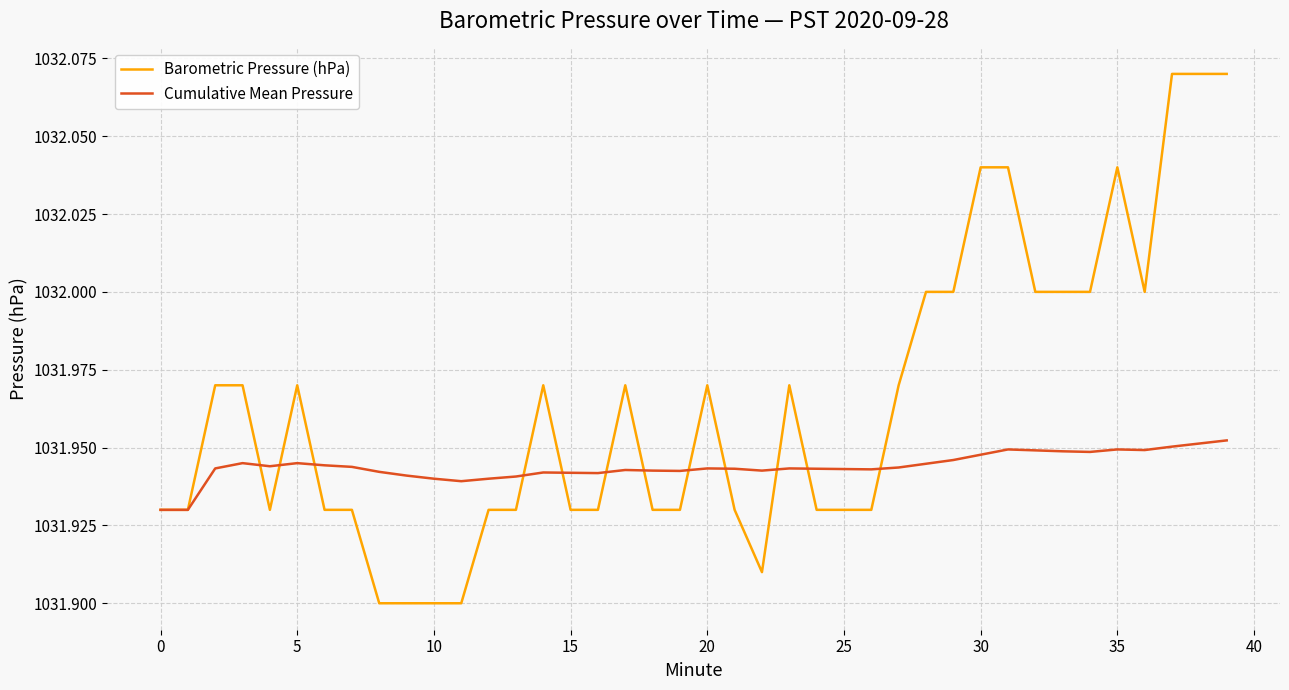

Which series has the largest total across all categories?

Barometric Pressure (hPa)